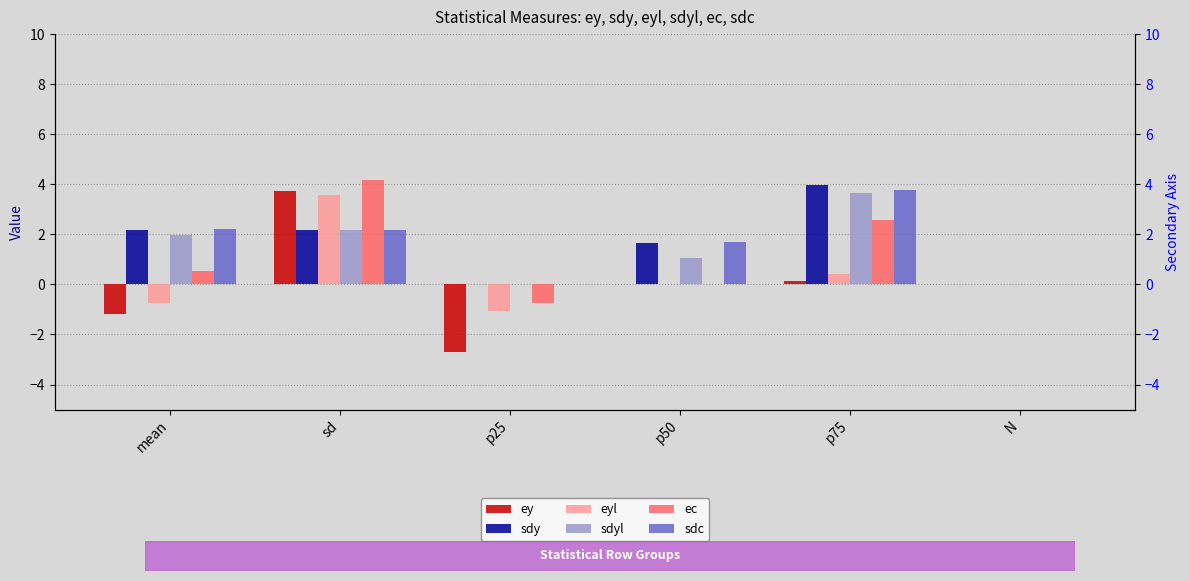

How many values in the ey series are below 0?

2